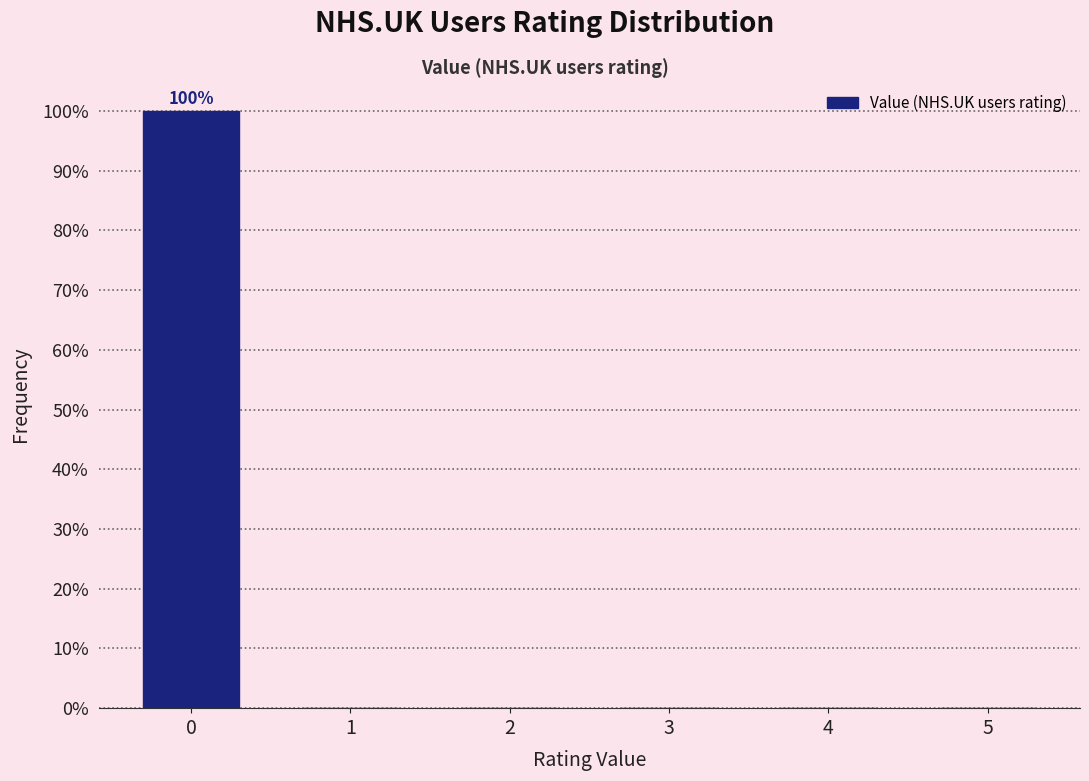

Reading left to right, what are all the values shown in this chart?

0=100	1=0	2=0	3=0	4=0	5=0